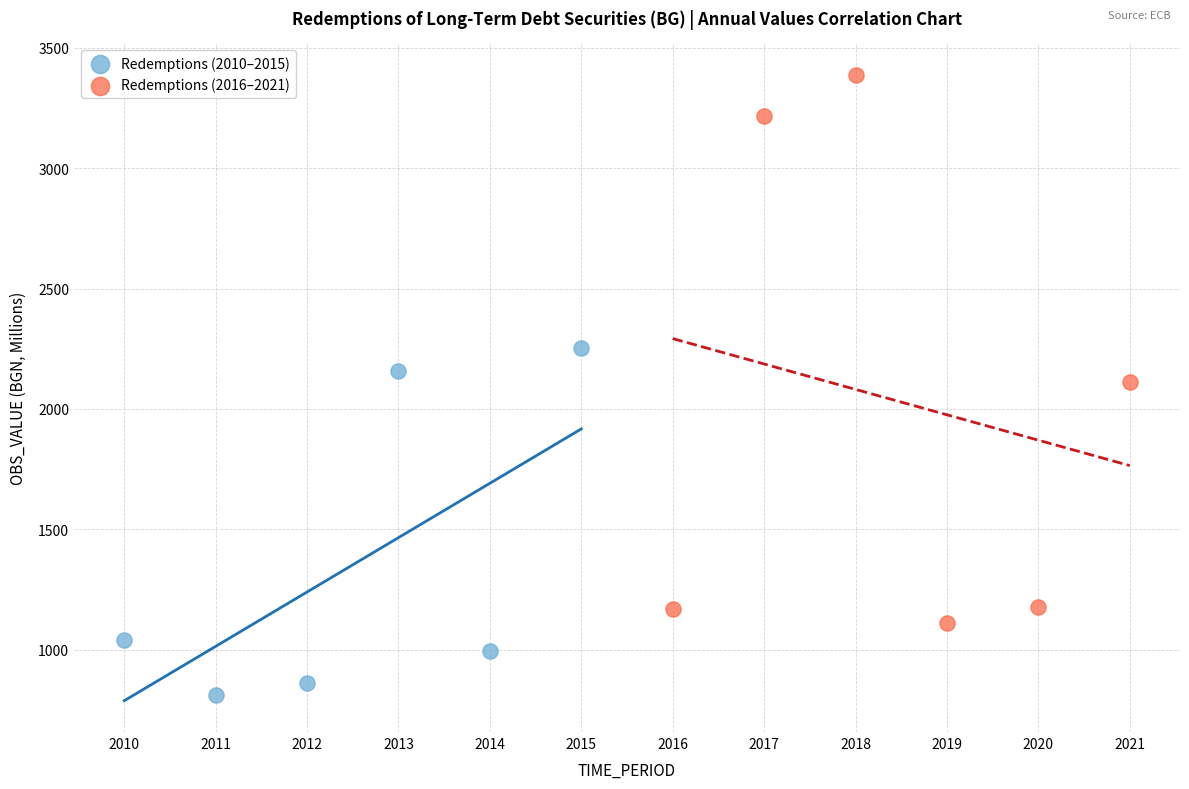

Which series has the largest Y range (max minus min)?

Redemptions (2016–2021)